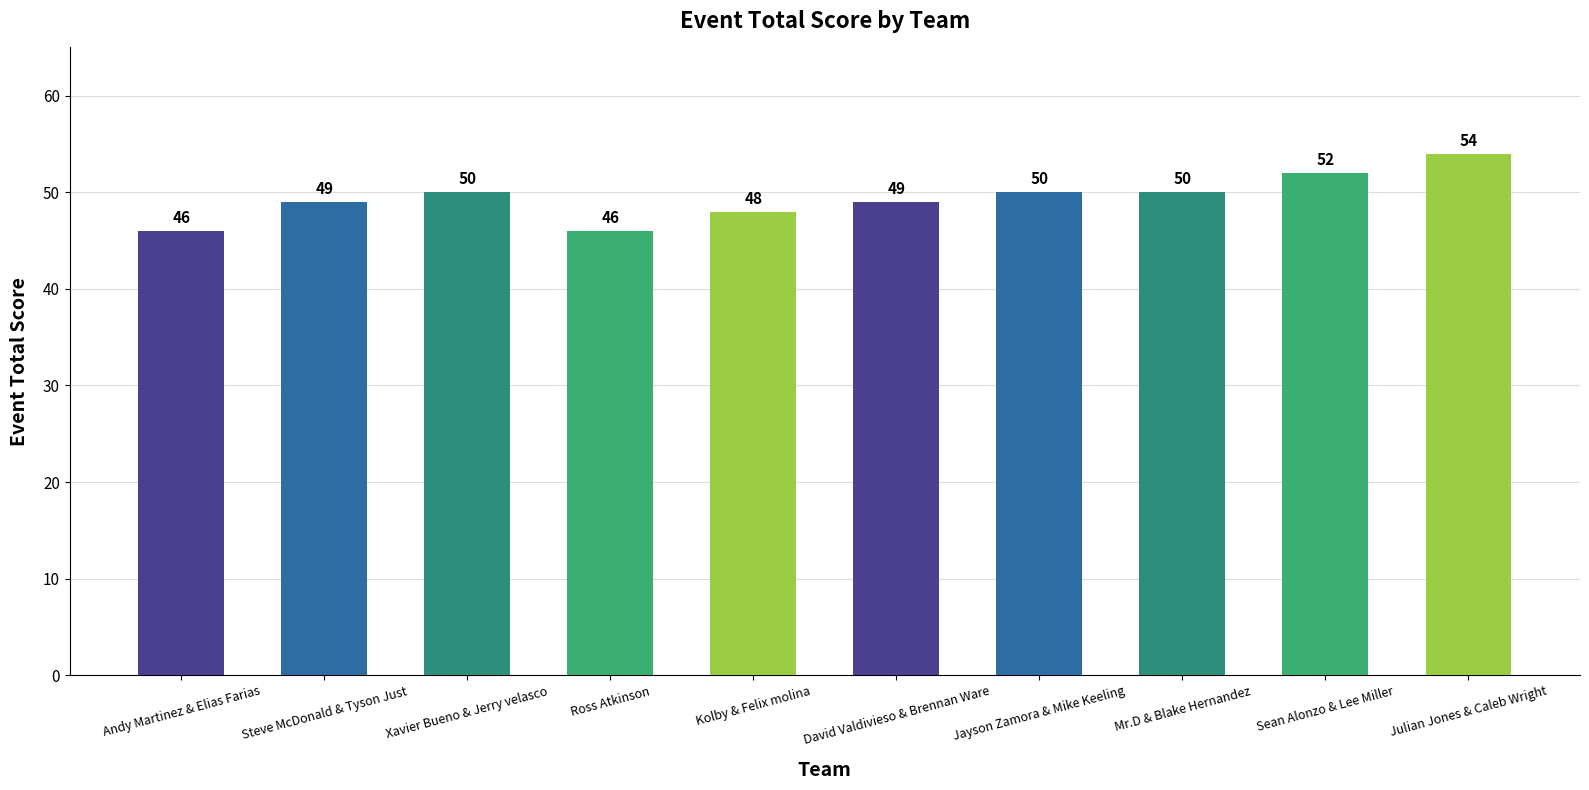

What is the value of the 9th bar from the left?

52